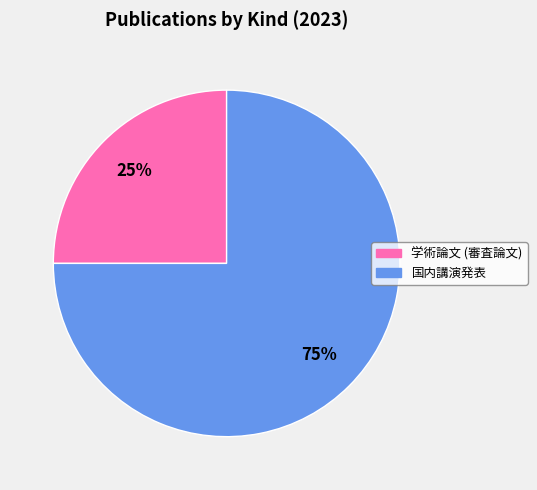

The 国内講演発表 slice represents 70% of the pie. True or false?

False